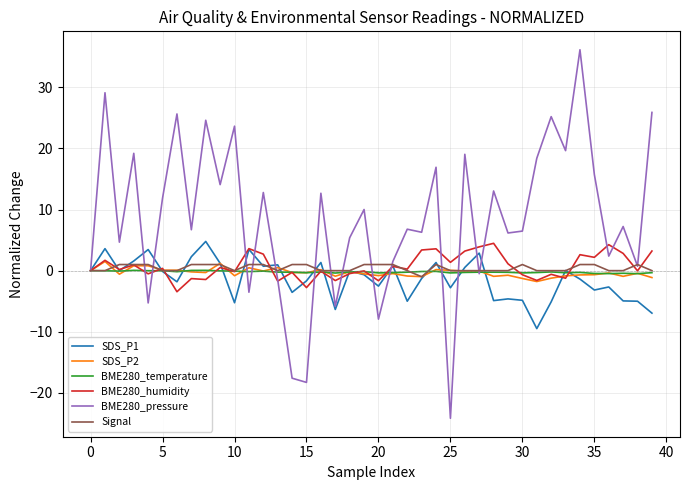

Which series has the largest total across all categories?

BME280_pressure